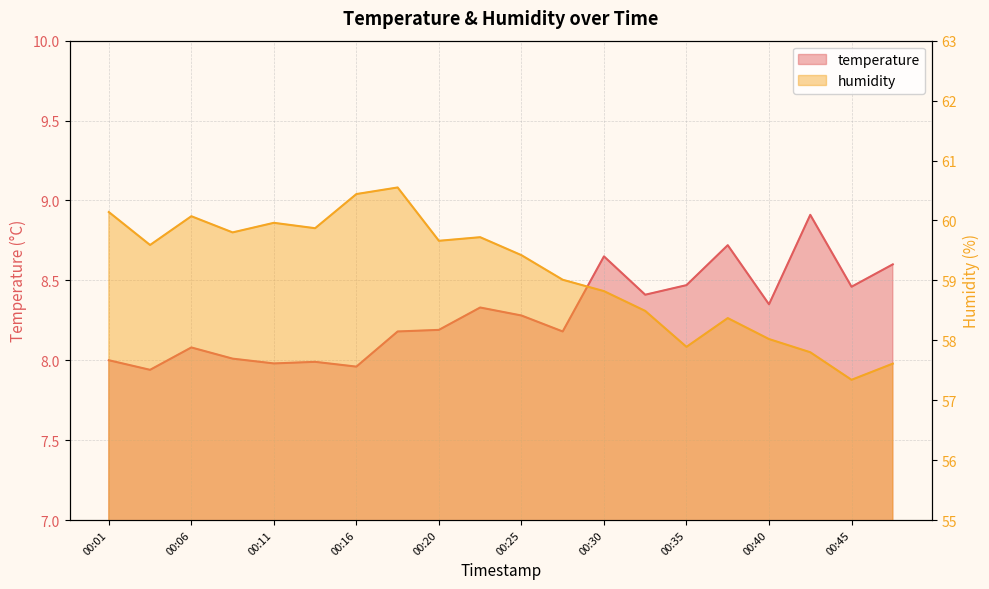

What value does the humidity series have at 00:38?

58.4